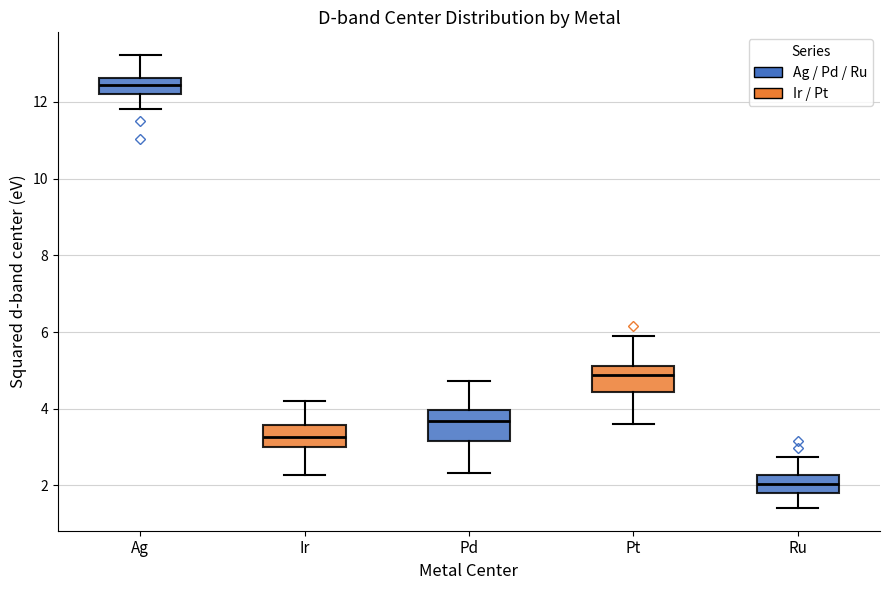

Reading left to right, read every box against the y-axis: the position of its median line, the range the box covers, and the ends of its whiskers. The values are not printed on the chart, so give them approximately, as read against the axis.

Ag: median 12.4, box 12.2 to 12.6, whiskers 11.8 to 13.2
Ir: median 3.2, box 3.0 to 3.6, whiskers 2.2 to 4.2
Pd: median 3.6, box 3.2 to 4.0, whiskers 2.4 to 4.8
Pt: median 4.8, box 4.4 to 5.2, whiskers 3.6 to 6.0
Ru: median 2.0, box 1.8 to 2.2, whiskers 1.4 to 2.8